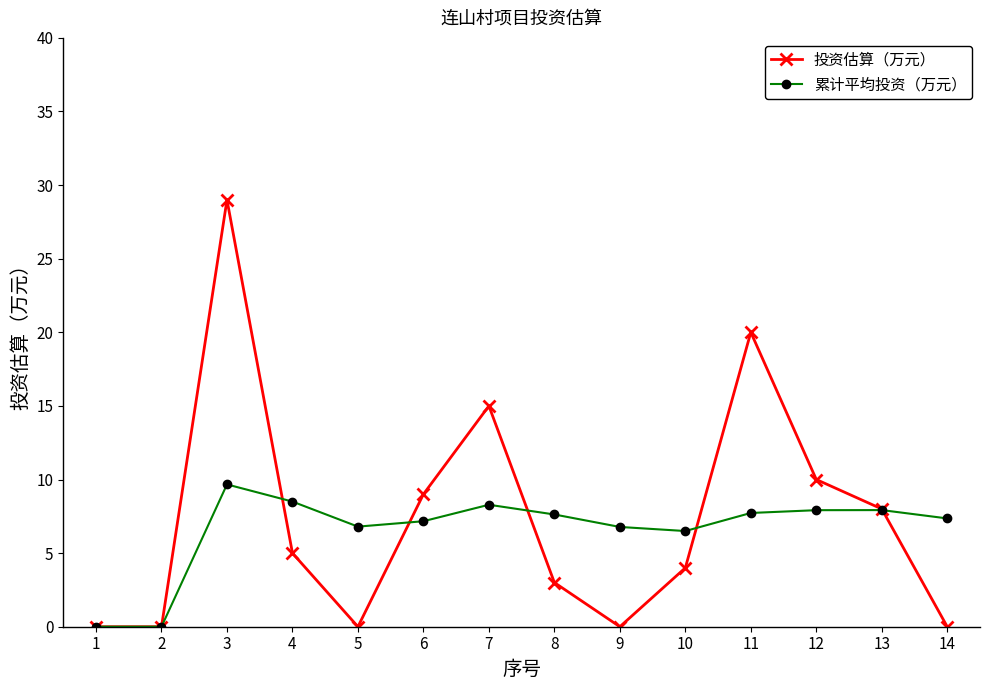

What is the sum of all 投资估算（万元） values?

103.0